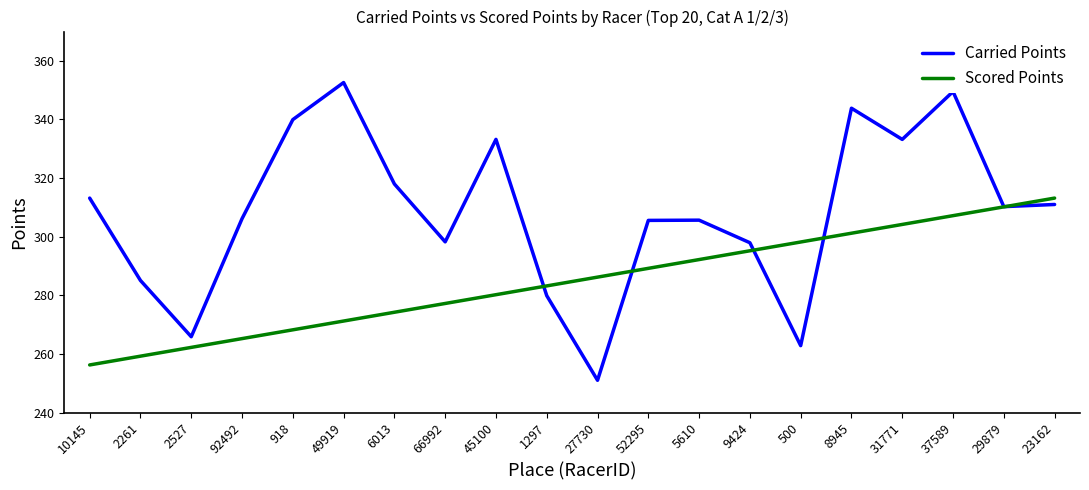

Is it true that Scored Points equals 283.2 at 1297?

True